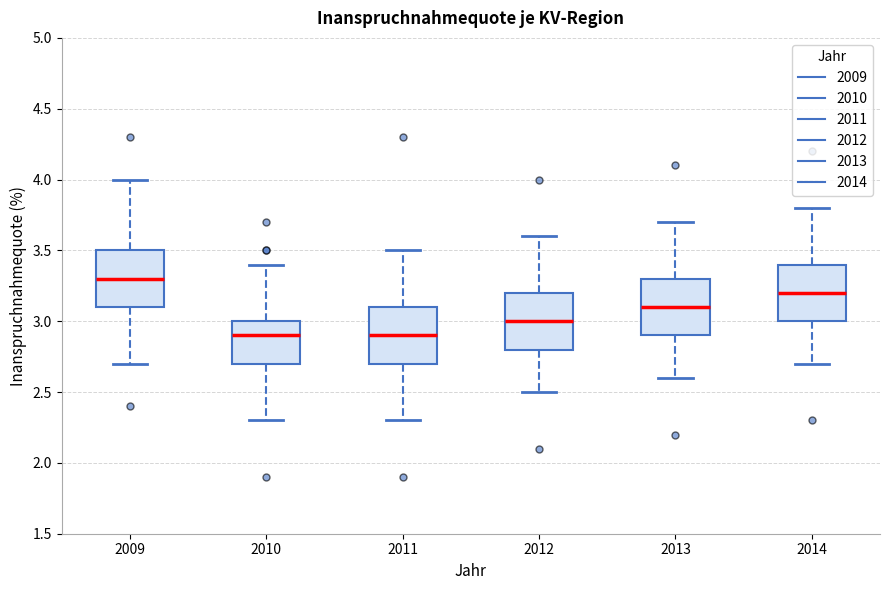

Reading left to right, transcribe this box plot: for each box, give where its median line is, the range the box spans, and where its two whiskers end, as read against the y-axis. The values are not printed on the chart, so give them approximately, as read against the axis.

2009: median 3.3, box 3.1 to 3.5, whiskers 2.7 to 4.0
2010: median 2.9, box 2.7 to 3.0, whiskers 2.3 to 3.4
2011: median 2.9, box 2.7 to 3.1, whiskers 2.3 to 3.5
2012: median 3.0, box 2.8 to 3.2, whiskers 2.5 to 3.6
2013: median 3.1, box 2.9 to 3.3, whiskers 2.6 to 3.7
2014: median 3.2, box 3.0 to 3.4, whiskers 2.7 to 3.8